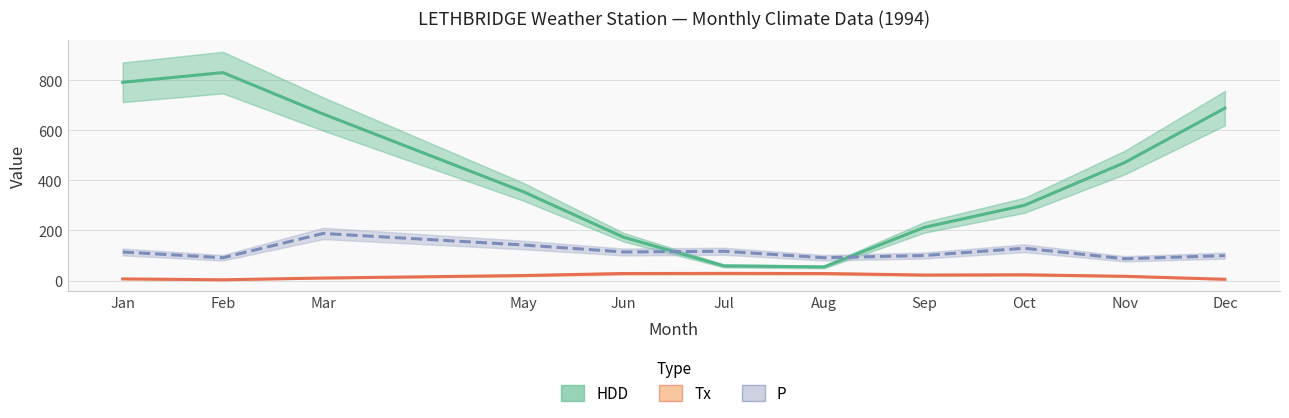

What is the label of the 4th point from the right?

Sep